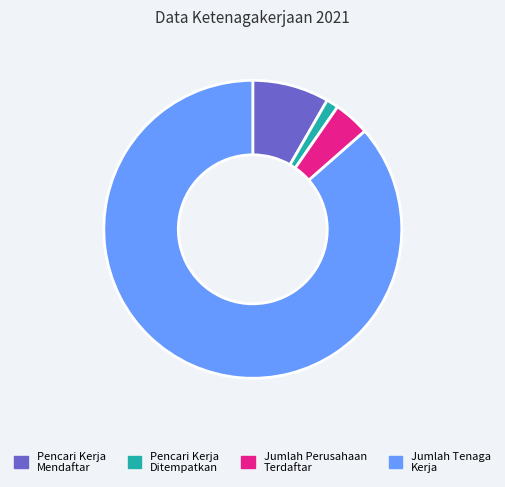

What is the majority slice?

Jumlah Tenaga Kerja